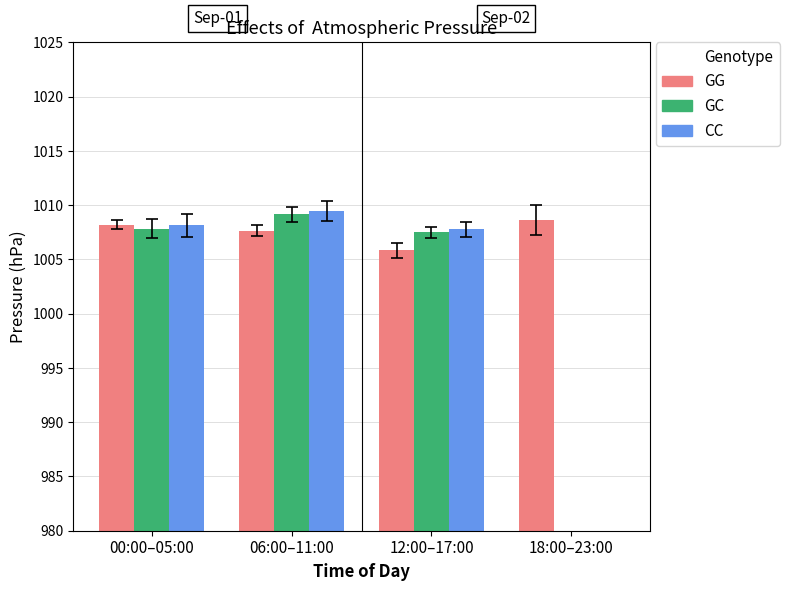

At which label is CC closest to 504?

18:00–23:00